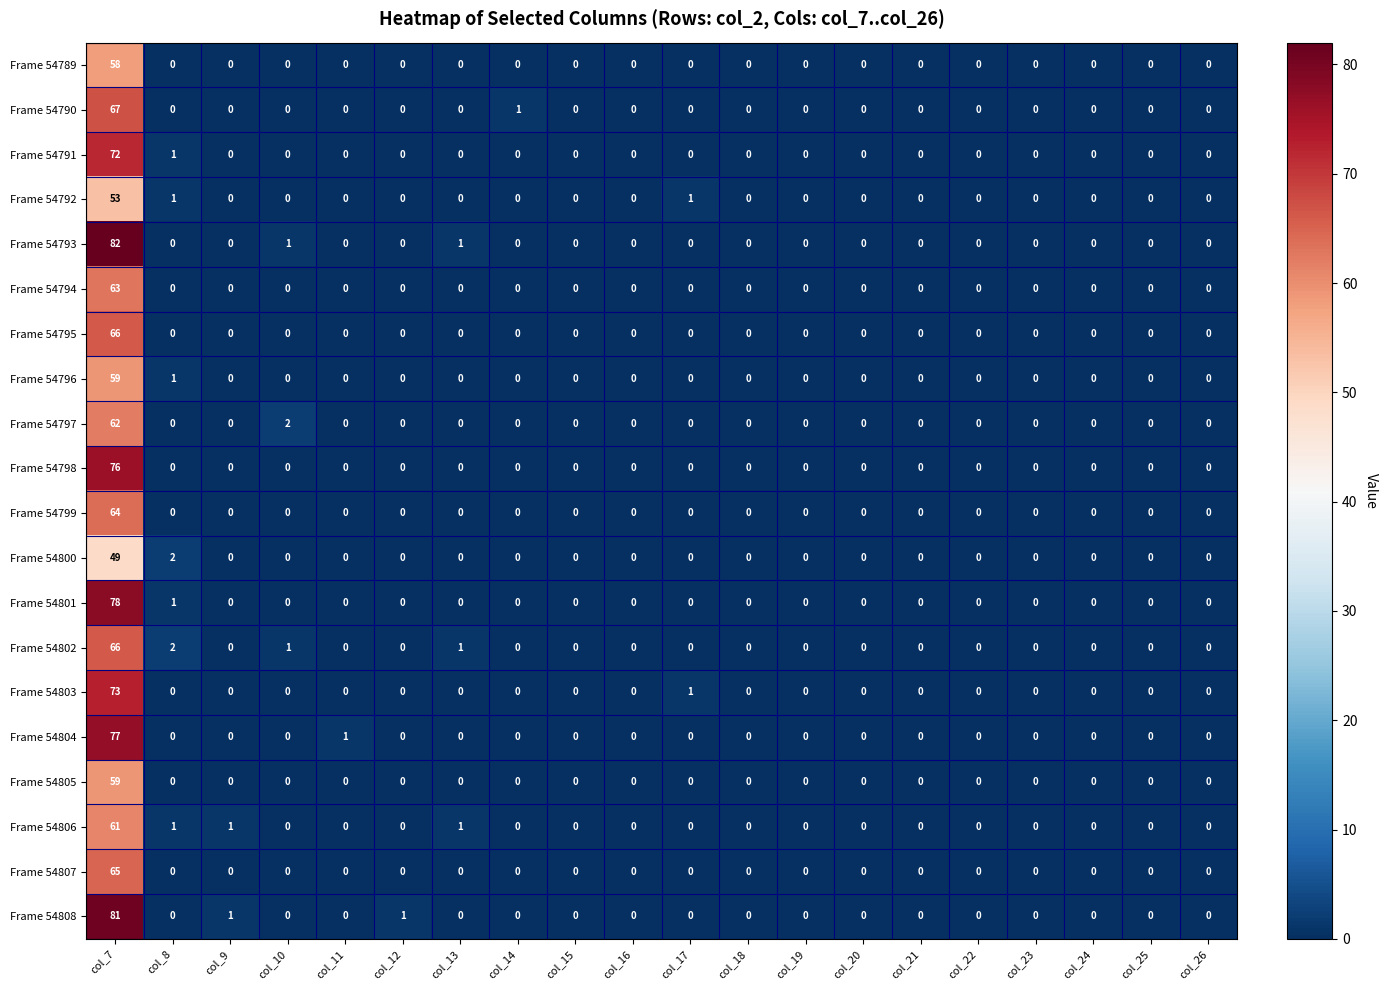

What is the average value of the Frame 54796 series?

3